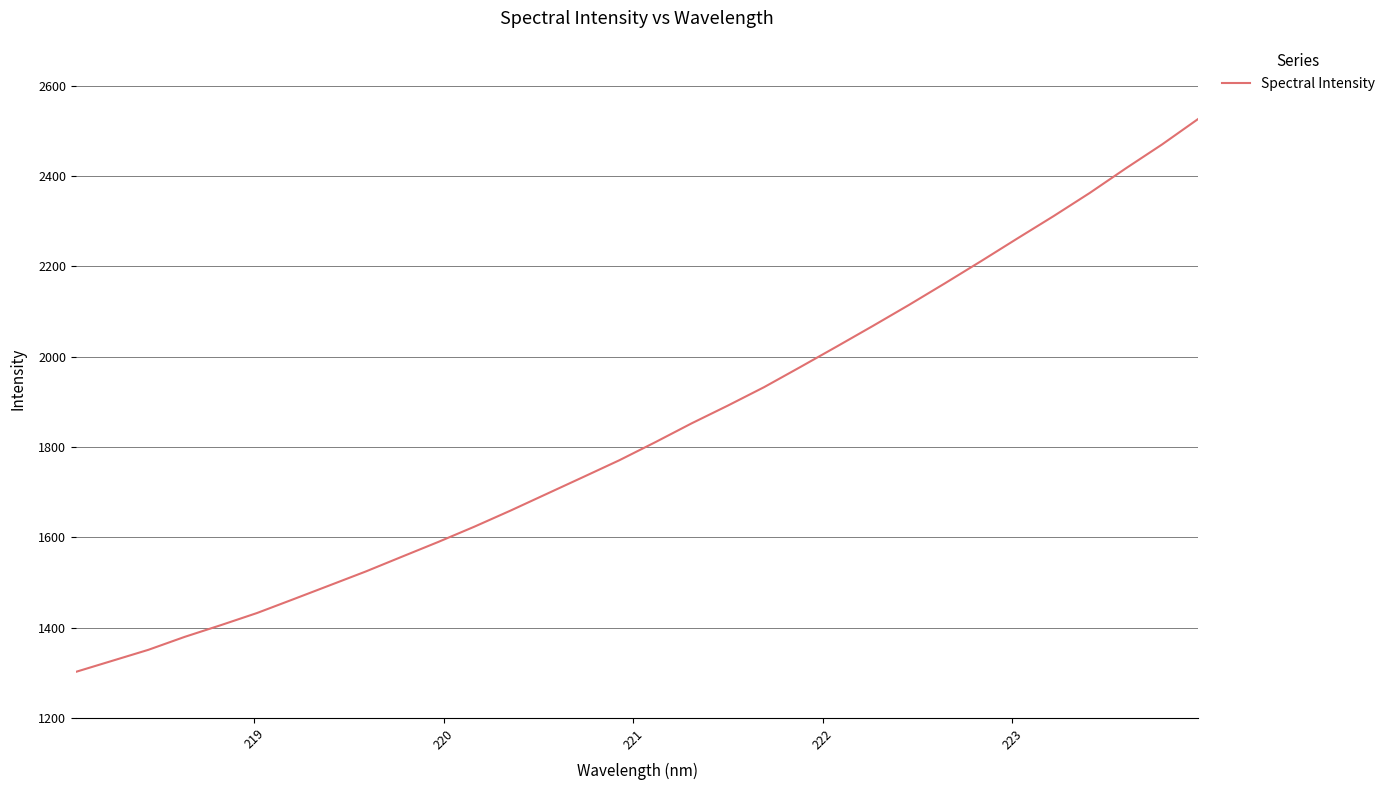

What is the maximum value shown in the chart?

2526.7